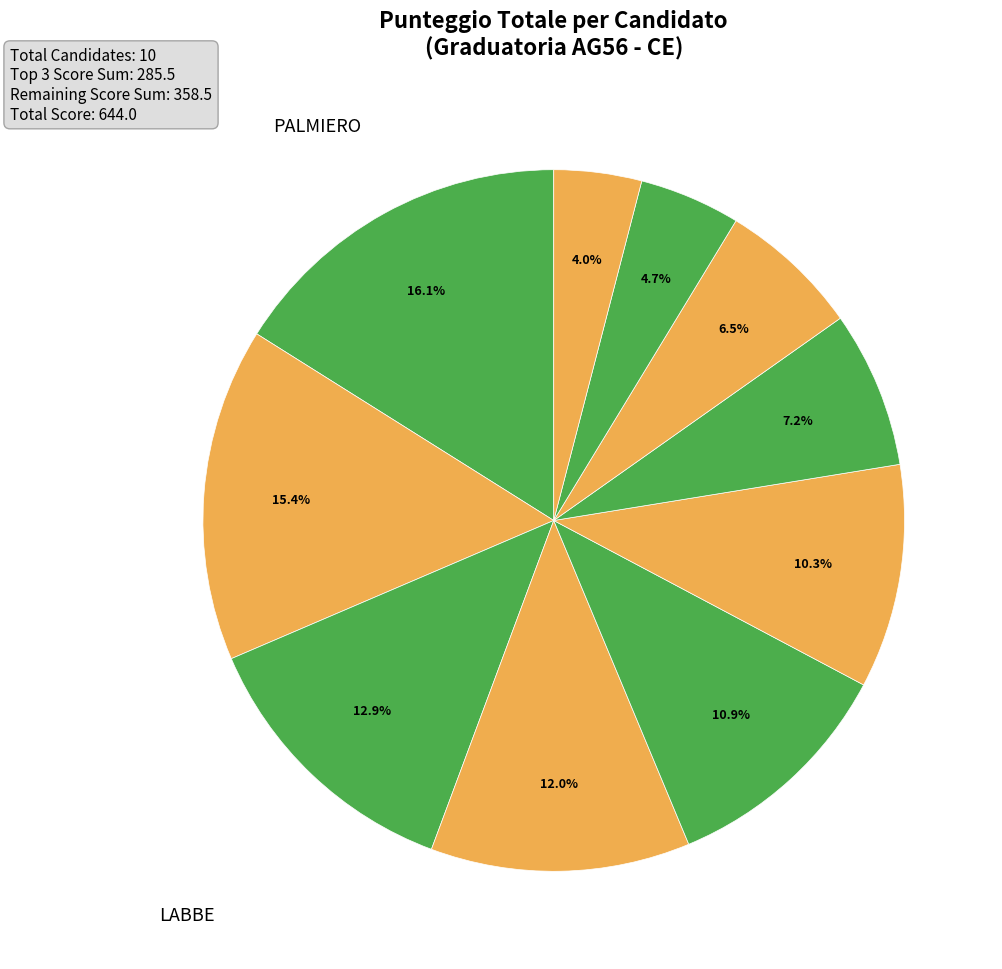

How many segments does this pie chart have?

10